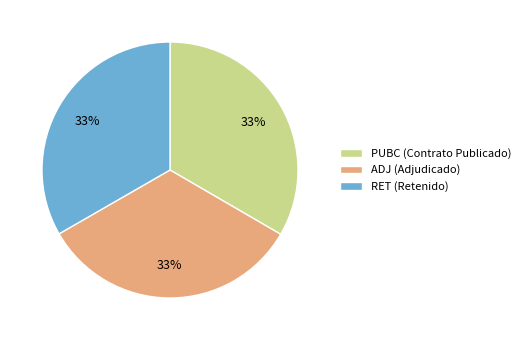

To the nearest percent, what portion does RET represent?

33%